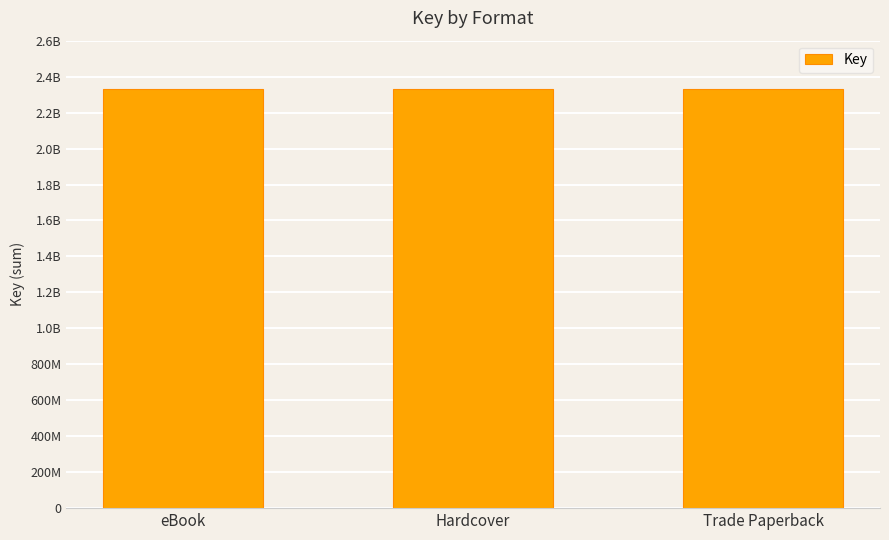

What is the sum of all values?

6986812866